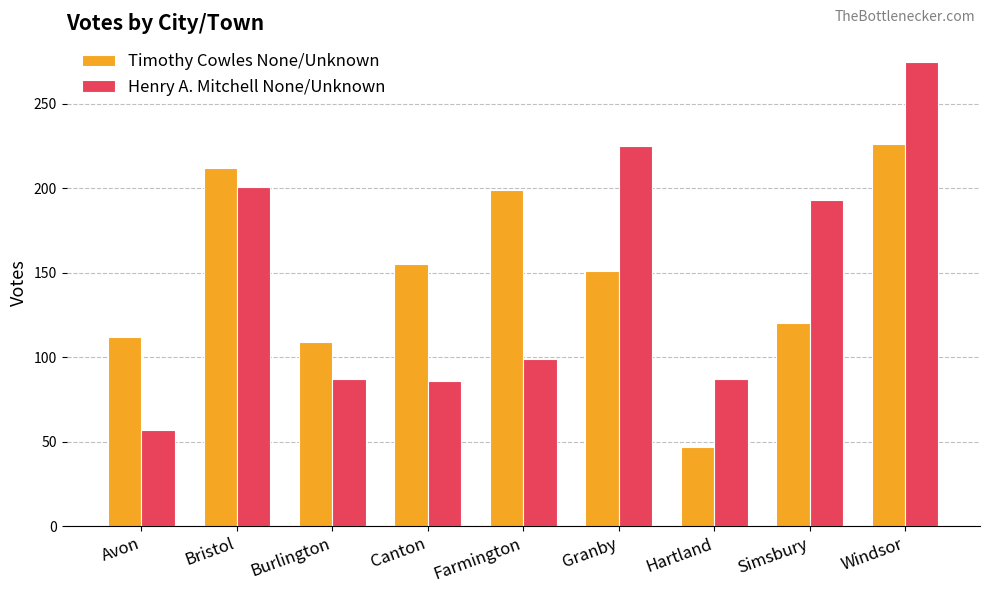

At how many categories does at least one series exceed 265?

1